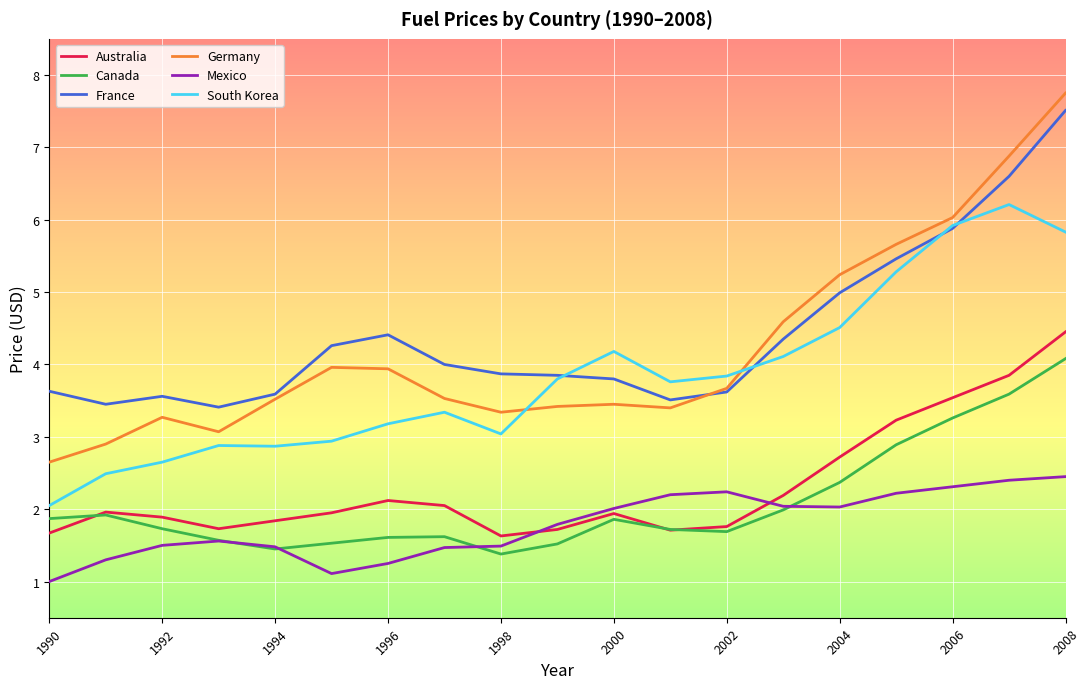

True or false: Canada and Germany intersect in this chart.

False